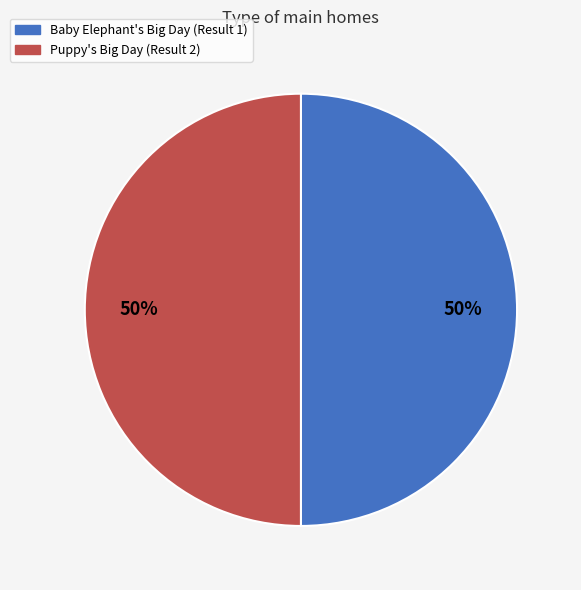

Is it true that Baby Elephant's Big Day (Result 1) is 50% of the pie?

True